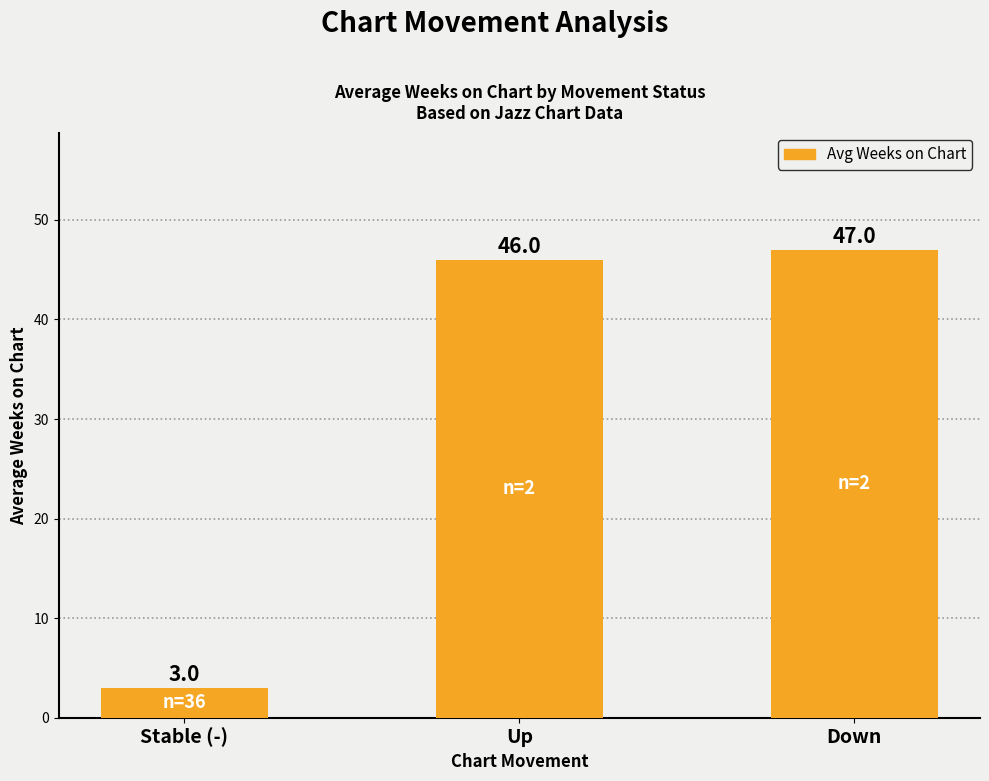

The value at Down is 47. True or false?

True